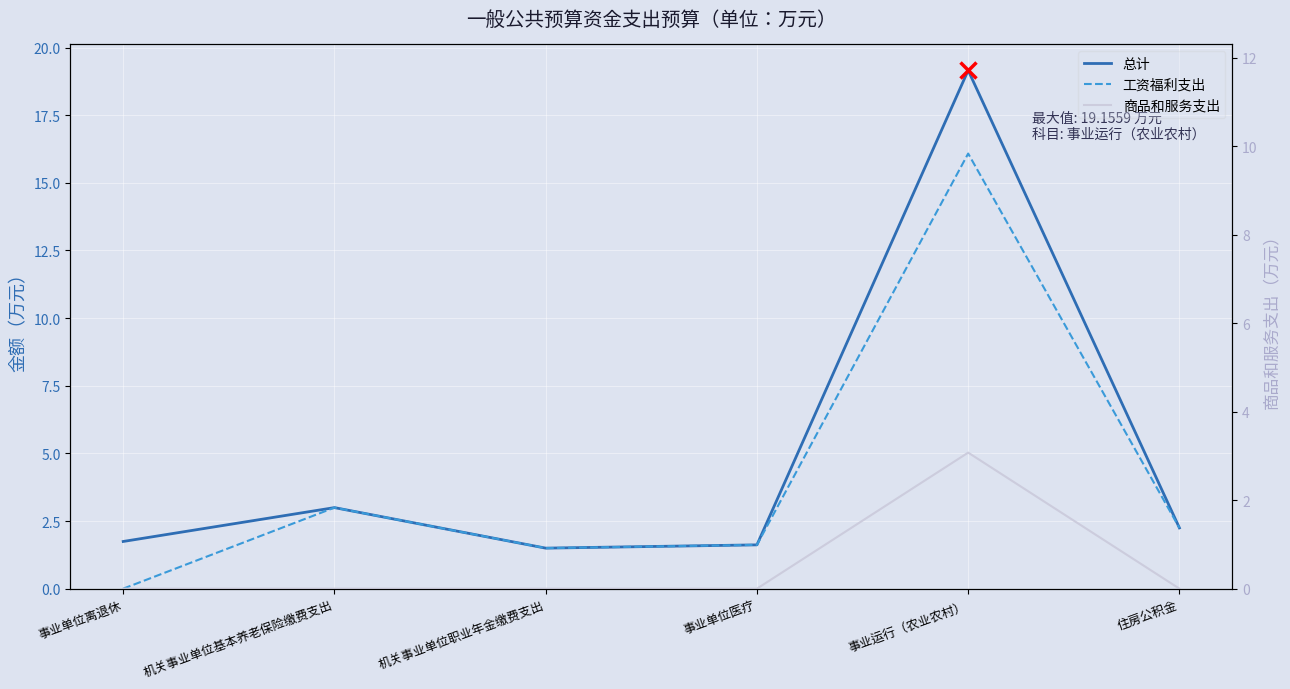

True or false: 总计 has a value of 34.5 at 事业运行（农业农村）.

False